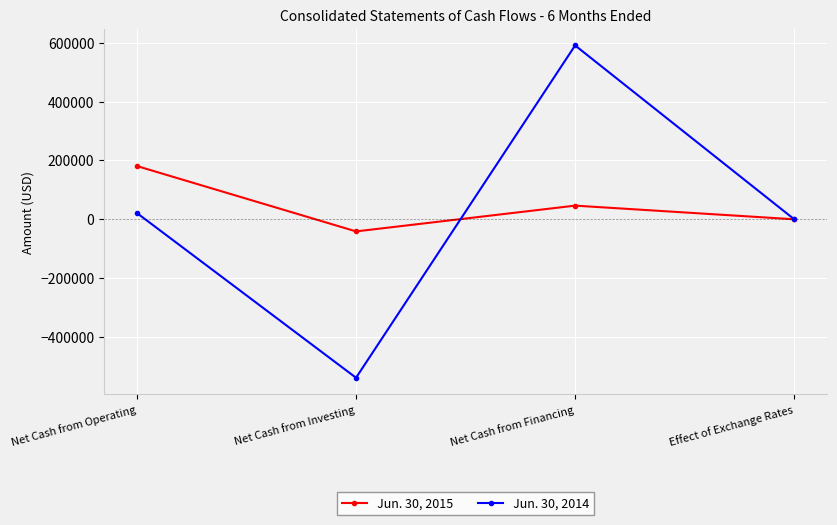

Rank the series at Effect of Exchange Rates from lowest to highest value.

Jun. 30, 2015, Jun. 30, 2014